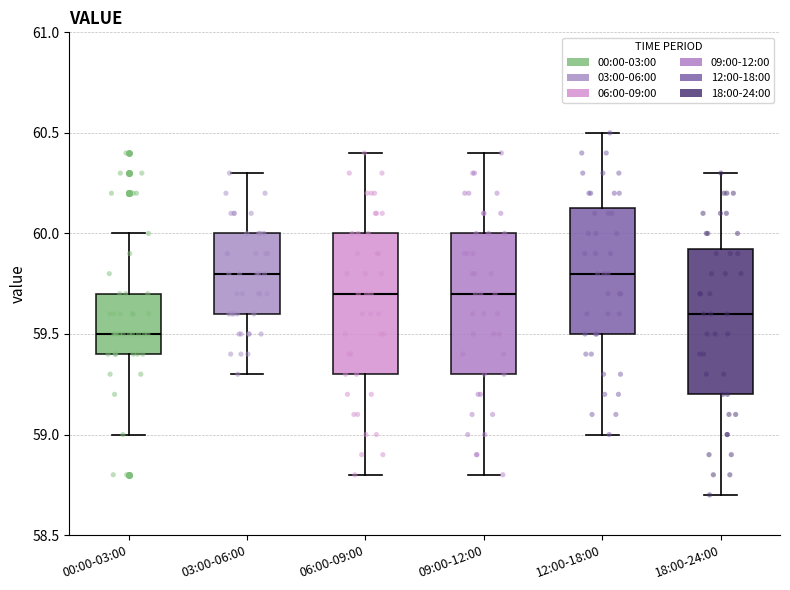

Reading left to right, transcribe this box plot: for each box, give where its median line is, the range the box spans, and where its two whiskers end, as read against the y-axis. The values are not printed on the chart, so give them approximately, as read against the axis.

00:00-03:00: median 59.50, box 59.40 to 59.70, whiskers 59.00 to 60.00
03:00-06:00: median 59.80, box 59.60 to 60.00, whiskers 59.30 to 60.30
06:00-09:00: median 59.70, box 59.30 to 60.00, whiskers 58.80 to 60.40
09:00-12:00: median 59.70, box 59.30 to 60.00, whiskers 58.80 to 60.40
12:00-18:00: median 59.80, box 59.50 to 60.15, whiskers 59.00 to 60.50
18:00-24:00: median 59.60, box 59.20 to 59.95, whiskers 58.70 to 60.30